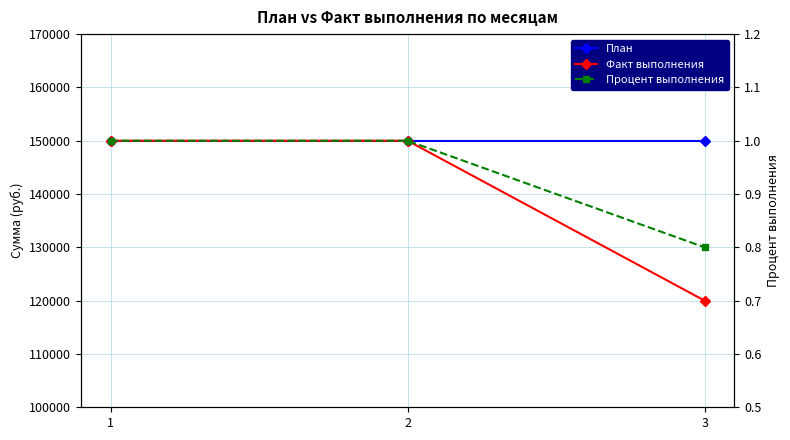

What is the value of the Факт выполнения point at the 1st from the left?

150000.0